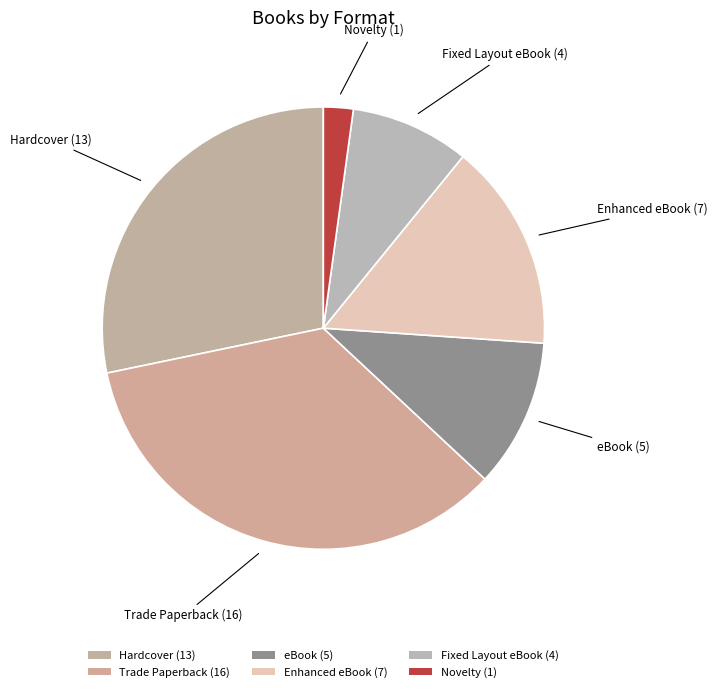

How many slices are in this pie chart?

6